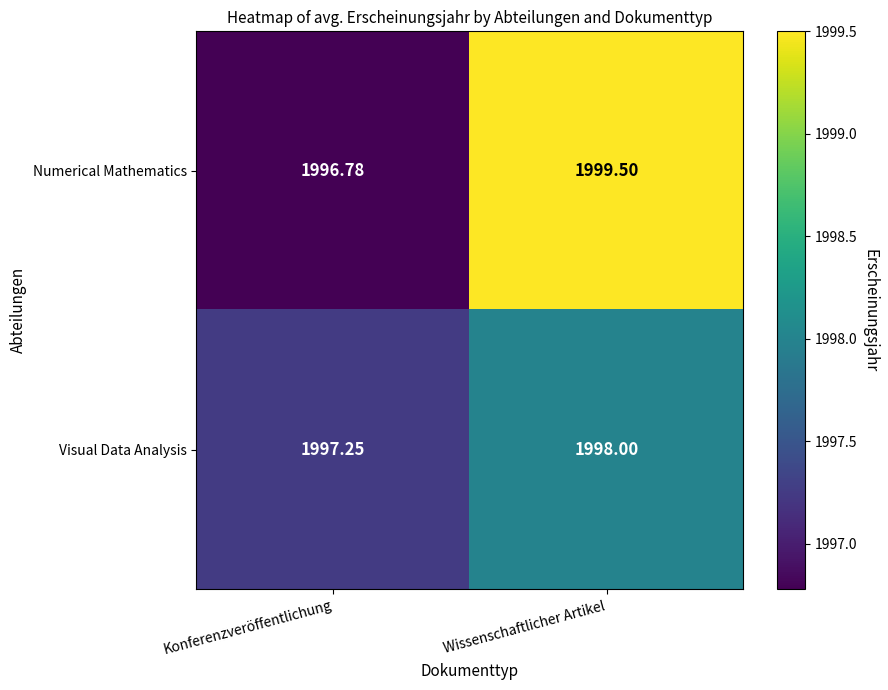

Between Konferenzveröffentlichung and Wissenschaftlicher Artikel, which series saw the biggest shift?

Numerical Mathematics